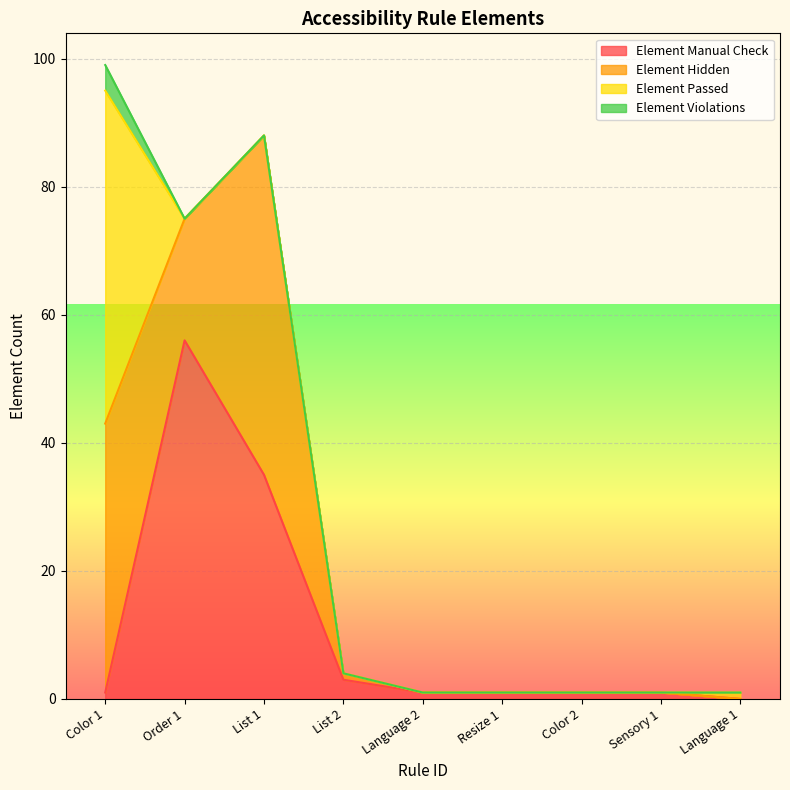

Is the value of Element Manual Check at Color 2 greater than the value of Element Violations at Language 2?

Yes